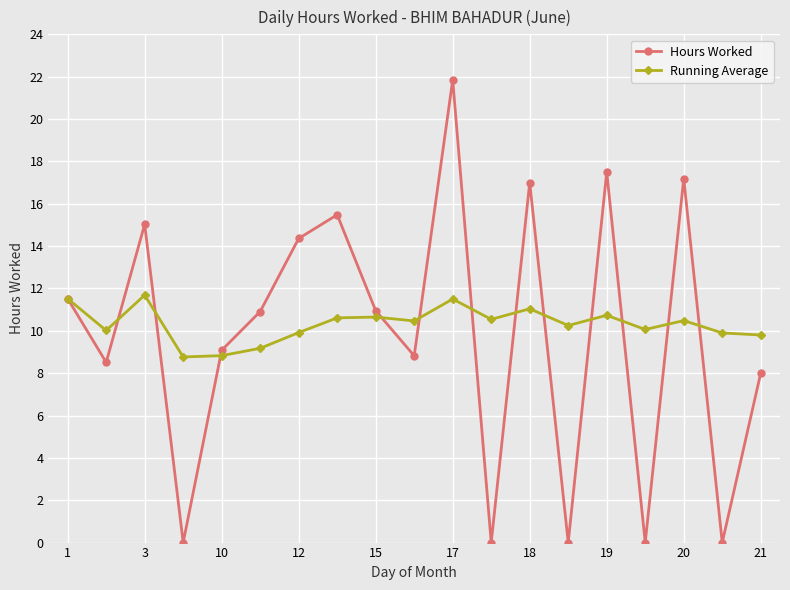

Which series has the largest range (max minus min)?

Hours Worked